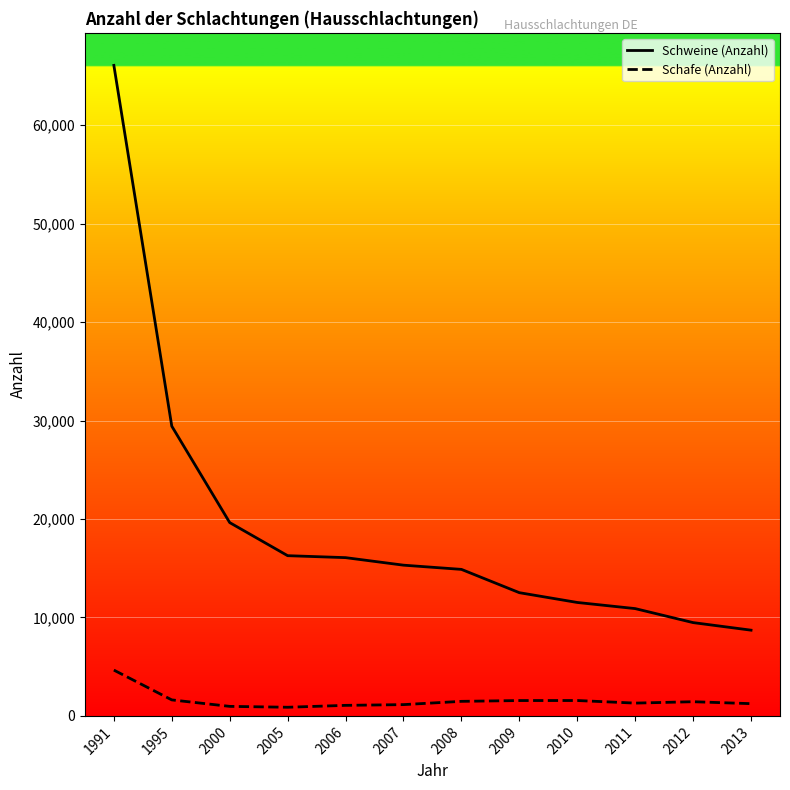

True or false: Schafe (Anzahl) and Schweine (Anzahl) cross at least once.

False